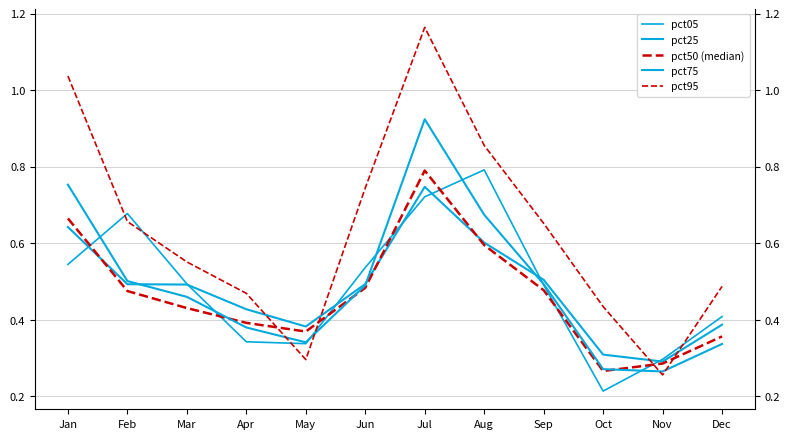

At which category is the sum across all series the highest?

Jul